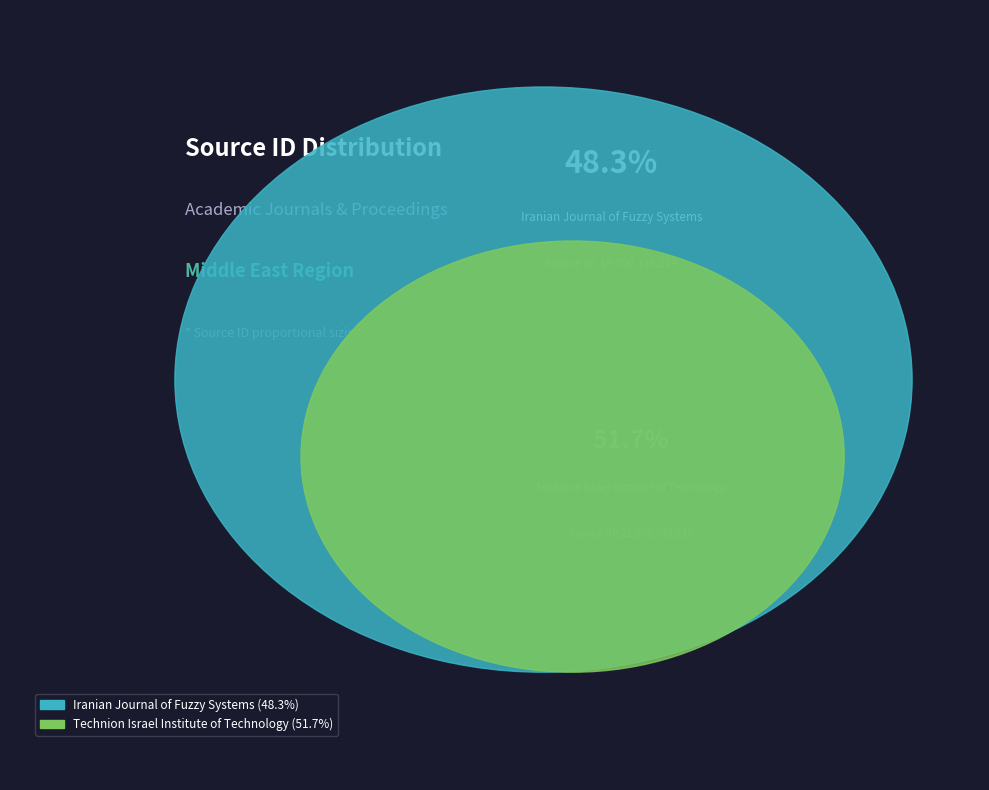

Approximately how many times larger is the value at Iranian Journal of Fuzzy Systems compared to Technion Israel Institute of Technology?

0.9